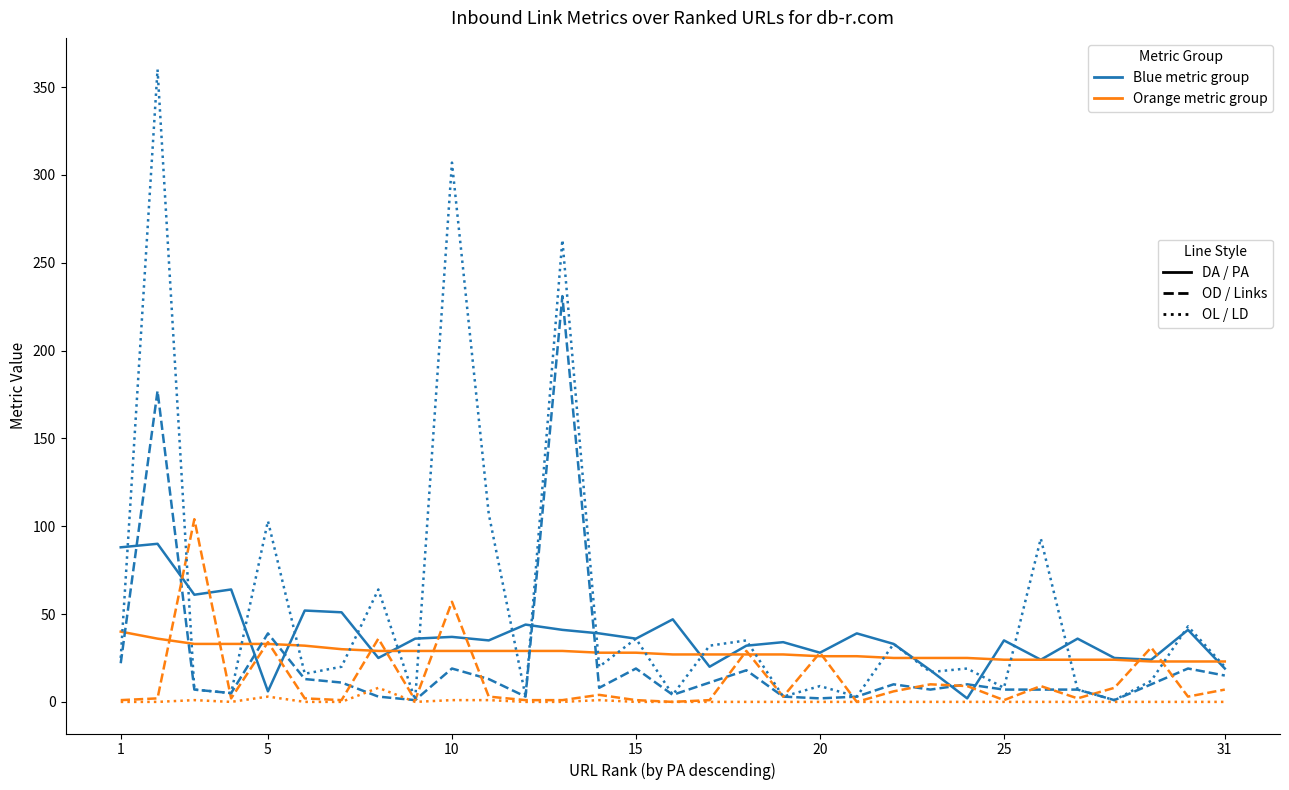

What is the greatest value displayed?

360